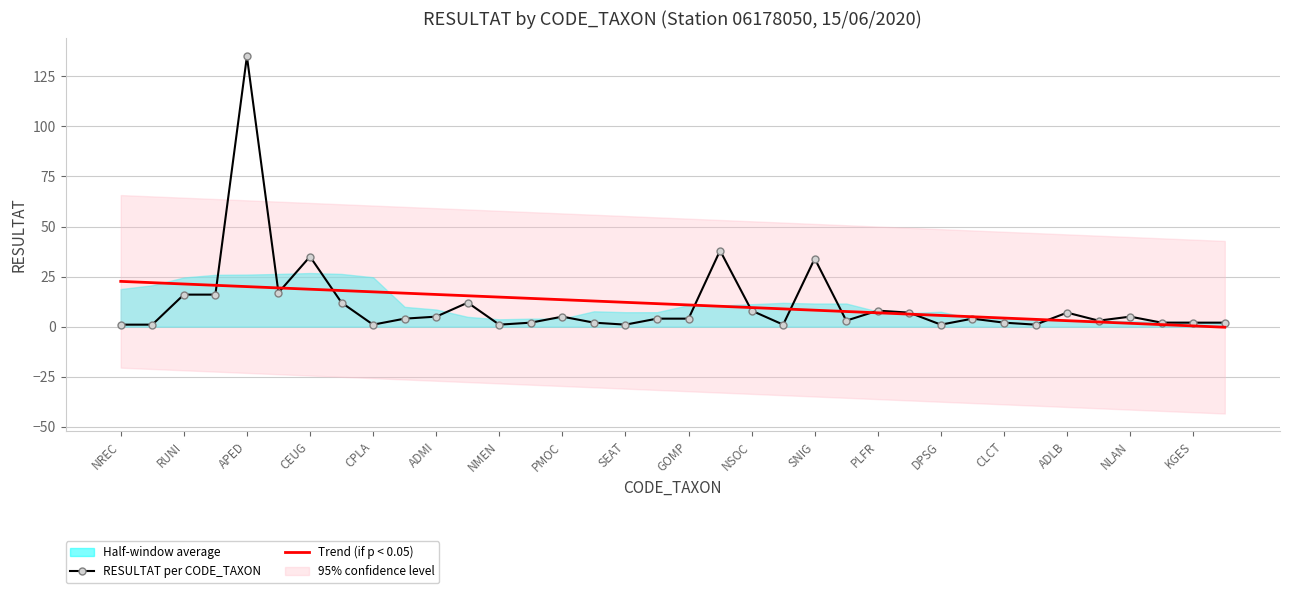

The value of Trend (if p < 0.05) at CLCT is 4.3. True or false?

True